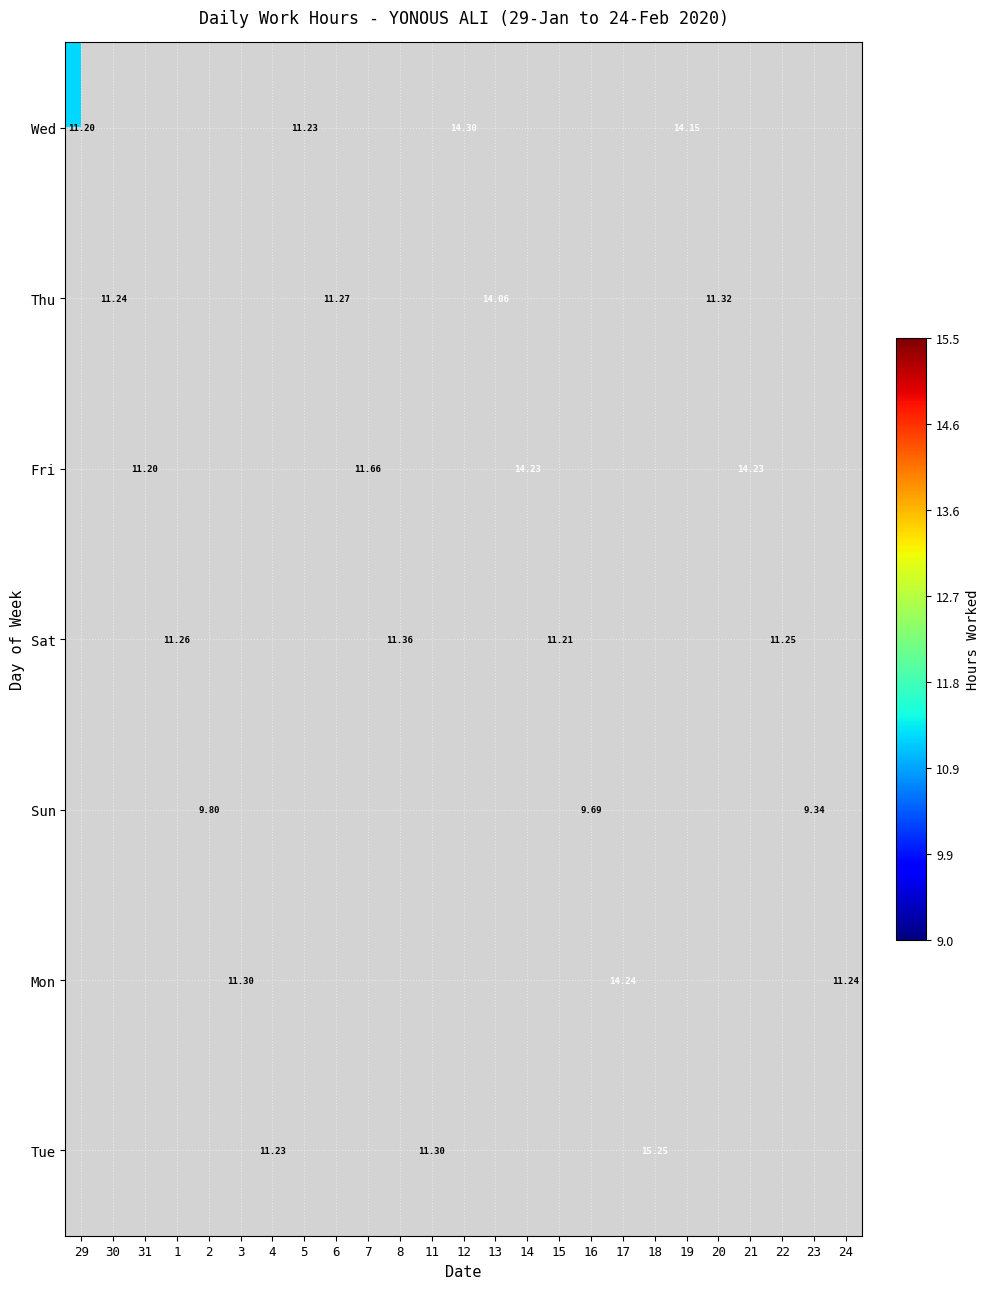

What is the minimum value shown in the chart?

9.3